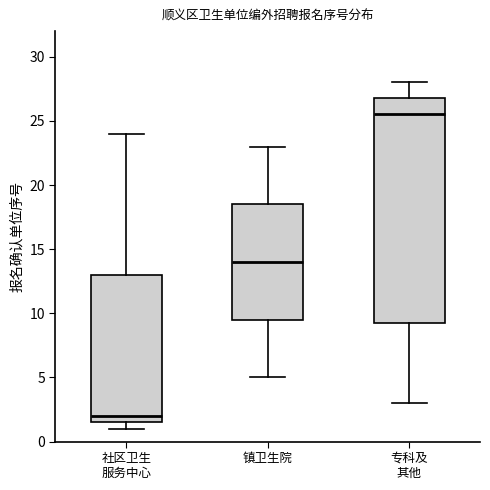

Reading left to right, read every box against the y-axis: the position of its median line, the range the box covers, and the ends of its whiskers. The values are not printed on the chart, so give them approximately, as read against the axis.

社区卫生 服务中心: median 2.0, box 1.5 to 13.0, whiskers 1.0 to 24.0
镇卫生院: median 14.0, box 9.5 to 18.5, whiskers 5.0 to 23.0
专科及 其他: median 25.5, box 9.5 to 27.0, whiskers 3.0 to 28.0